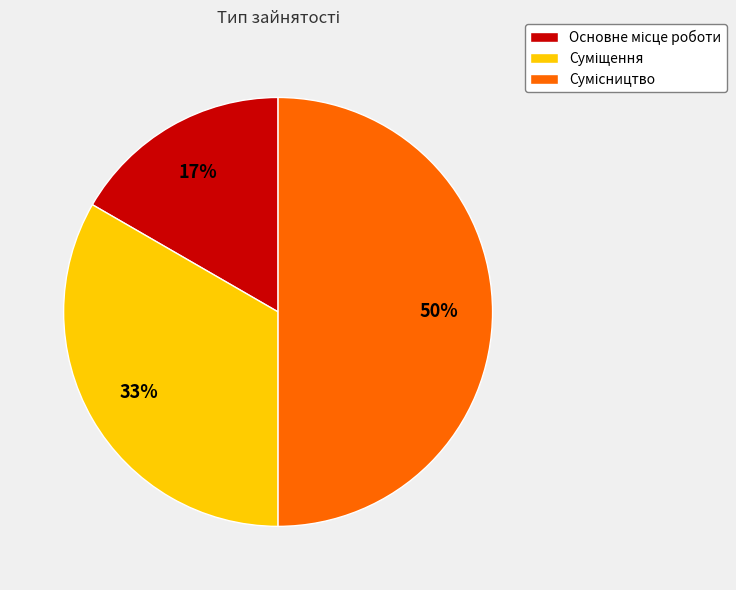

To the nearest percent, what is the average slice percentage?

33%